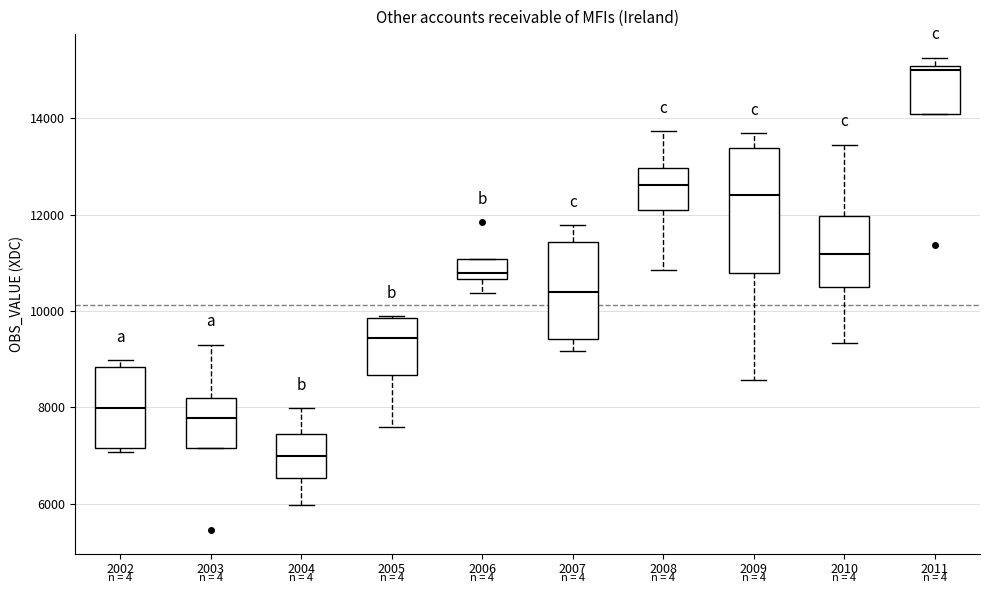

Comparing the boxes themselves (not the whiskers), which one is the tallest?

2009